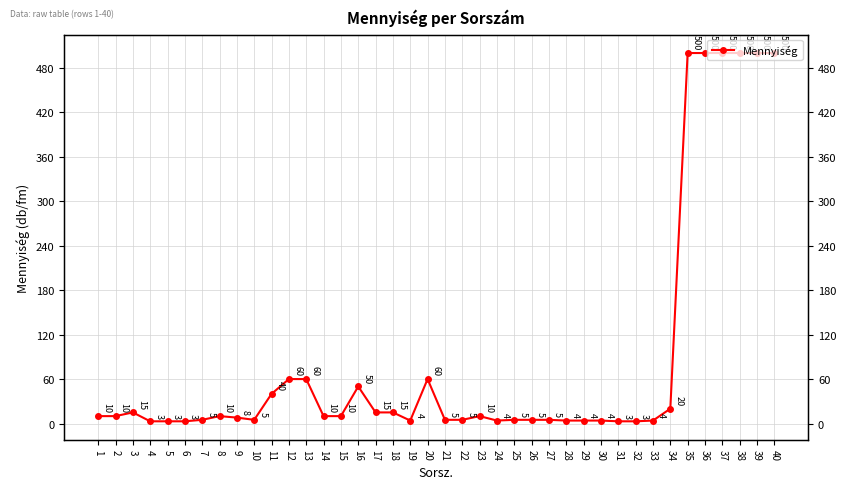

Reading left to right, extract all data points from this chart.

1=10	2=10	3=15	4=3	5=3	6=3	7=5	8=10	9=8	10=5	11=40	12=60	13=60	14=10	15=10	16=50	17=15	18=15	19=4	20=60	21=5	22=5	23=10	24=4	25=5	26=5	27=5	28=4	29=4	30=4	31=3	32=3	33=4	34=20	35=500	36=500	37=500	38=500	39=500	40=500